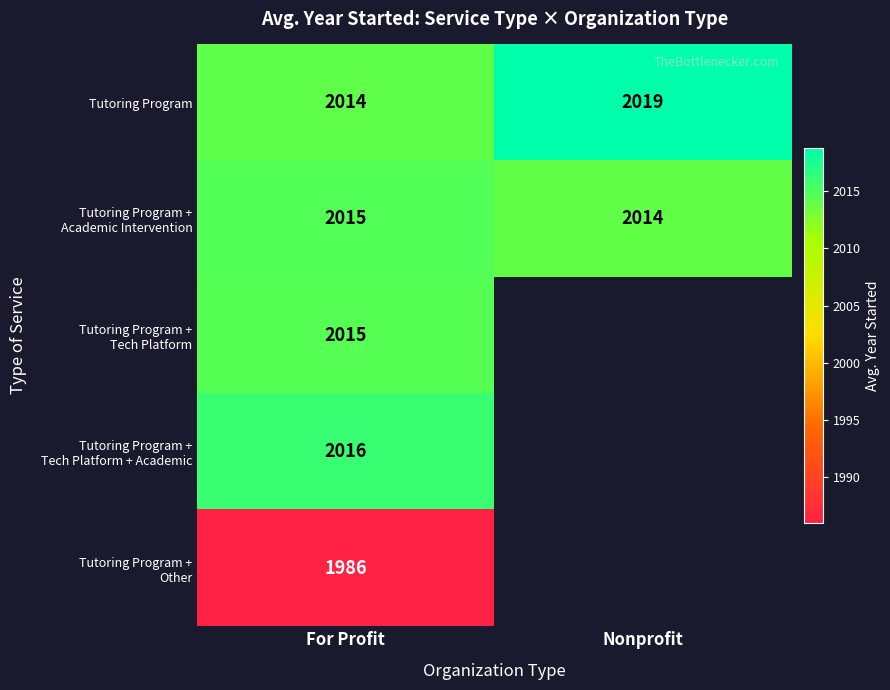

At how many categories does at least one series exceed 1995?

2